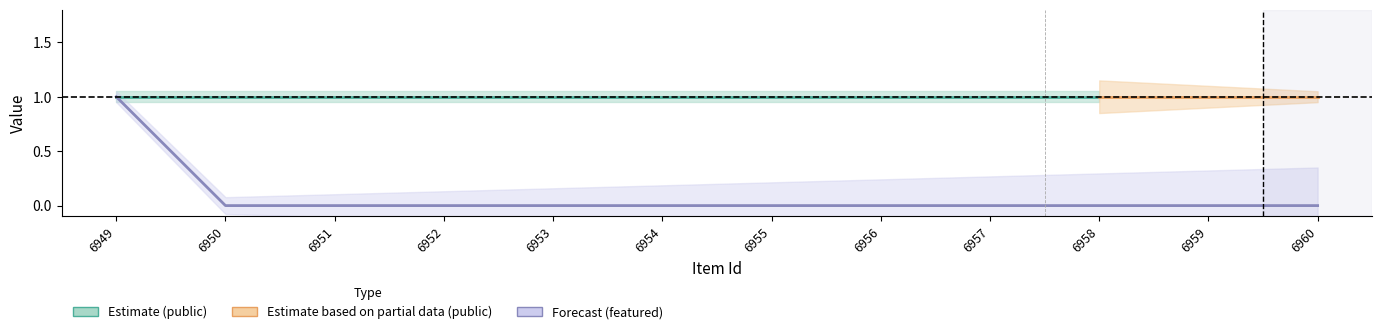

Which label corresponds to the largest value in the chart?

6949